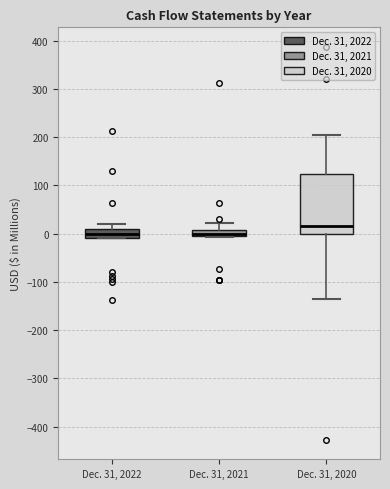

Which box is the tallest, from its lower edge to its upper edge?

Dec. 31, 2020